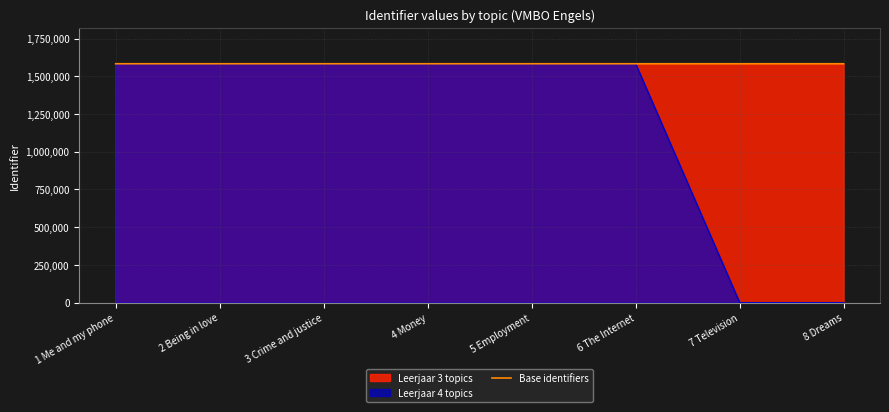

What position from the right is 7 Television?

2